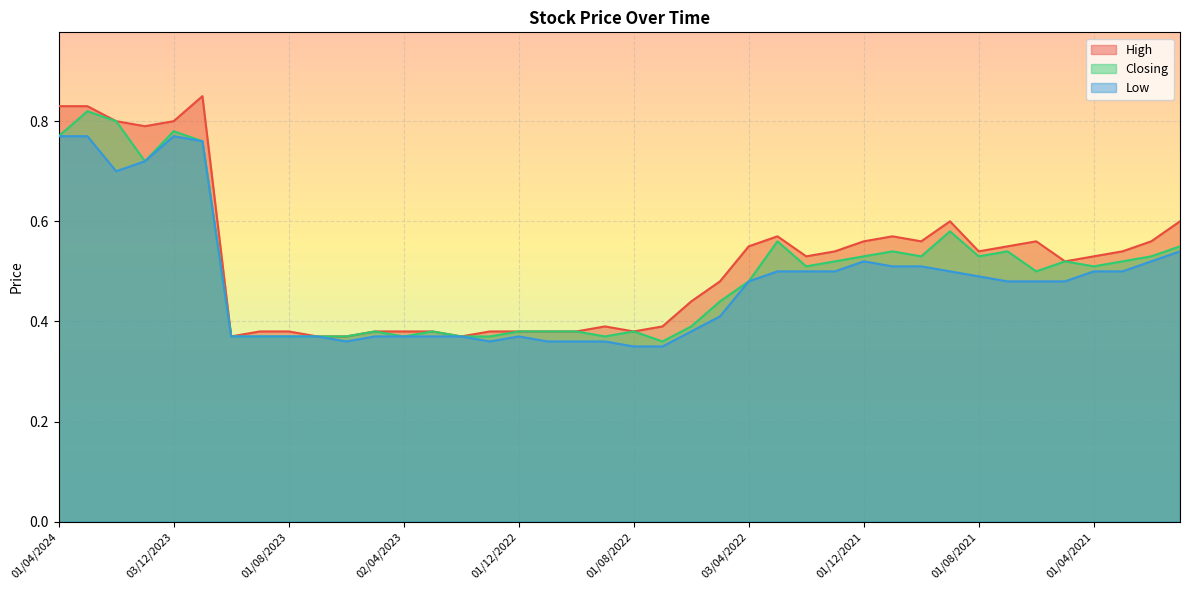

The value of Low at 01/12/2021 is 0.1. True or false?

False